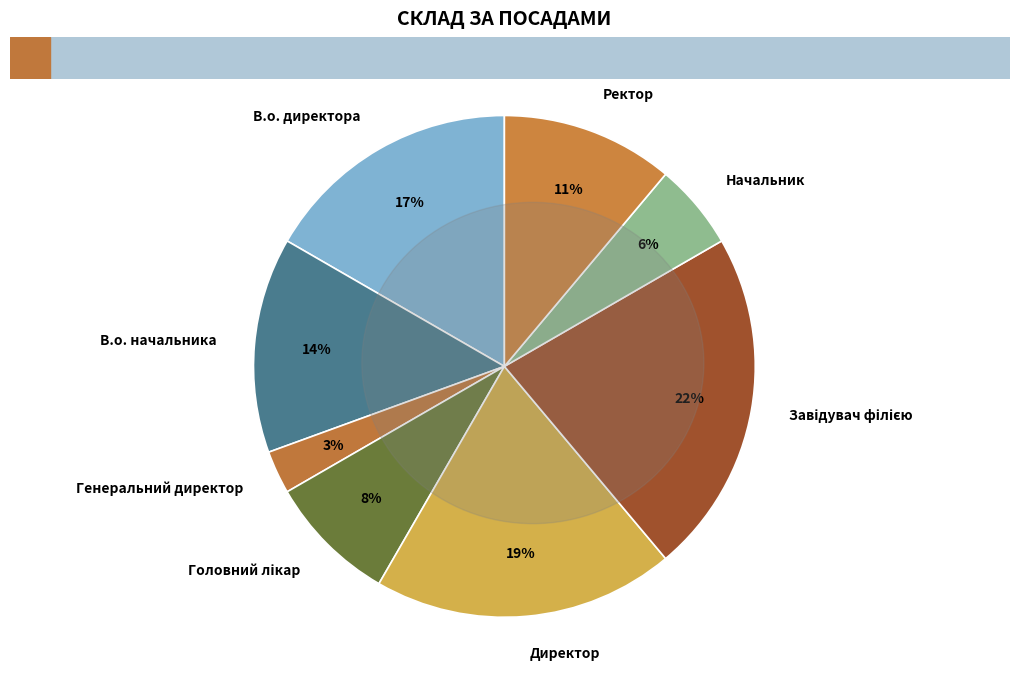

True or false: Генеральний директор accounts for 13% of the total.

False